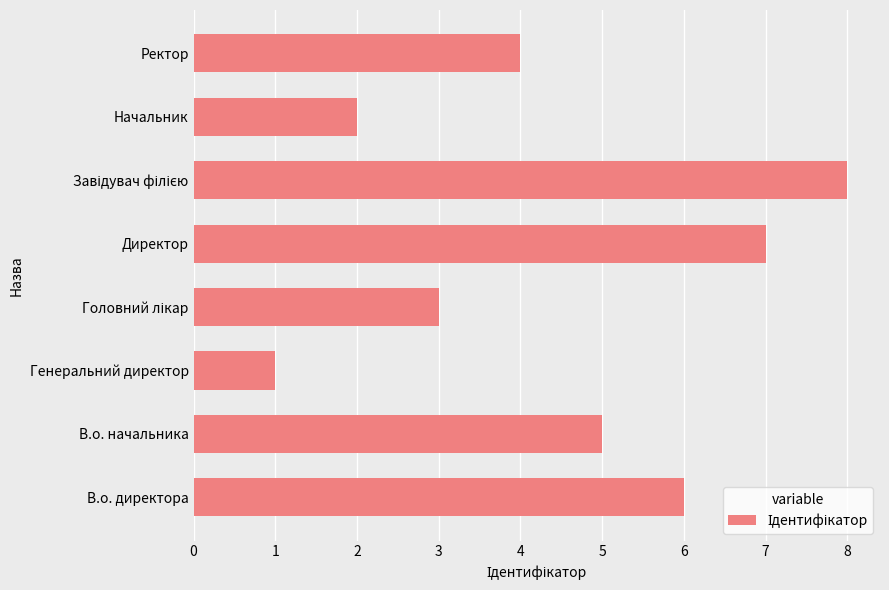

What value does the data have at В.о. директора?

6